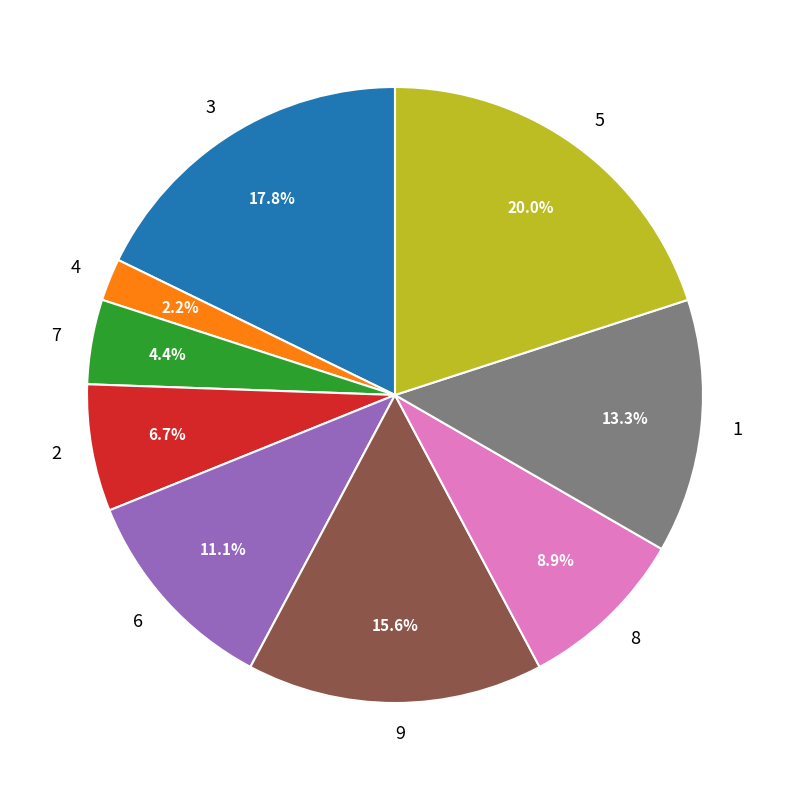

To the nearest percent, what is the difference between the largest and smallest slice percentages?

18%